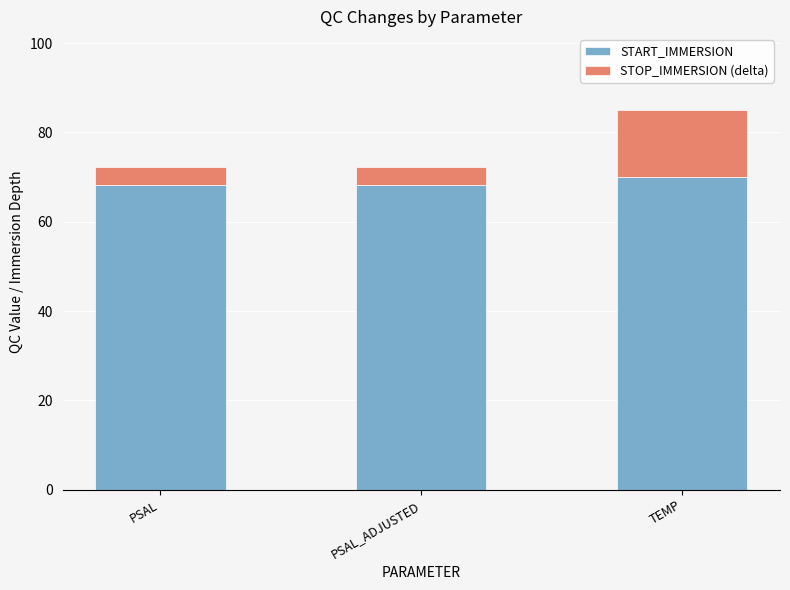

What is the average value of the START_IMMERSION series?

68.9